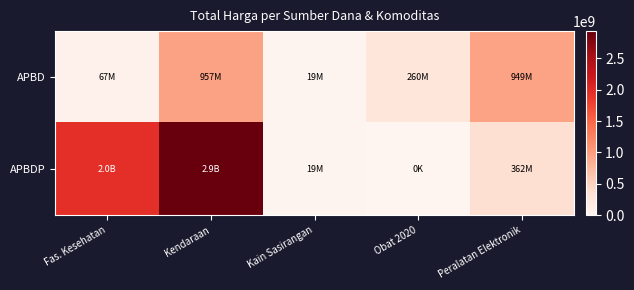

List the series in order of their peak value, highest first.

APBDP, APBD